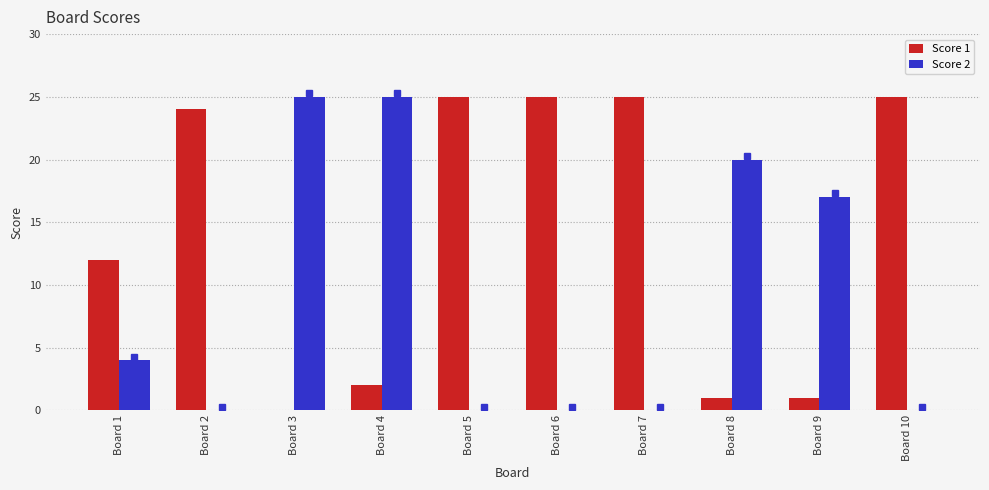

Which series changed the most between Board 2 and Board 8?

Score 1